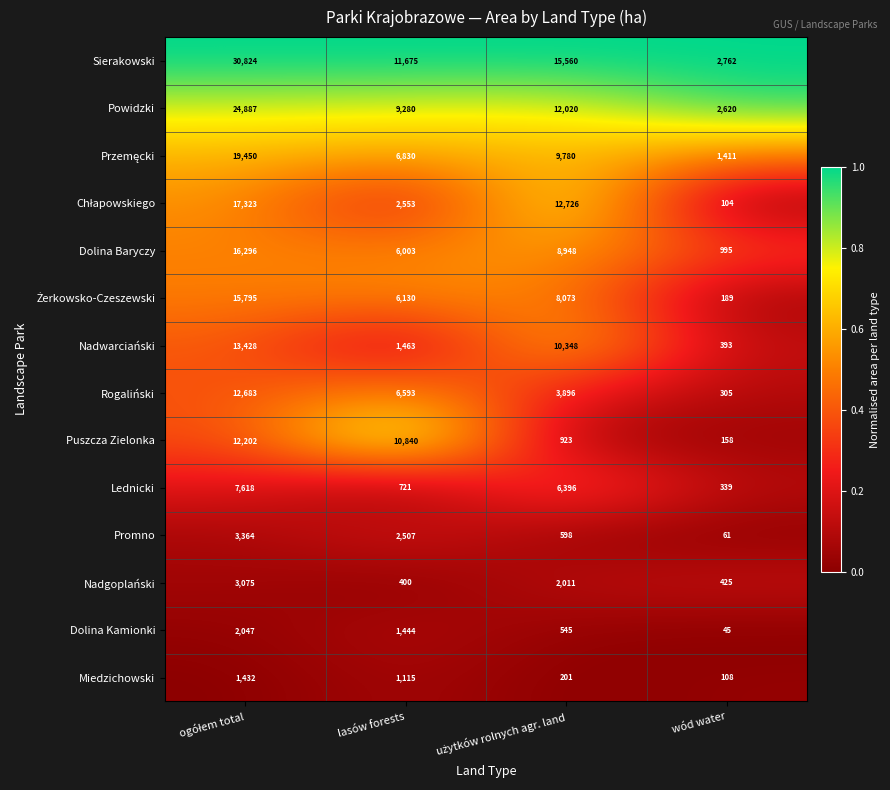

Is it true that Puszcza Zielonka equals 158 at wód water?

True